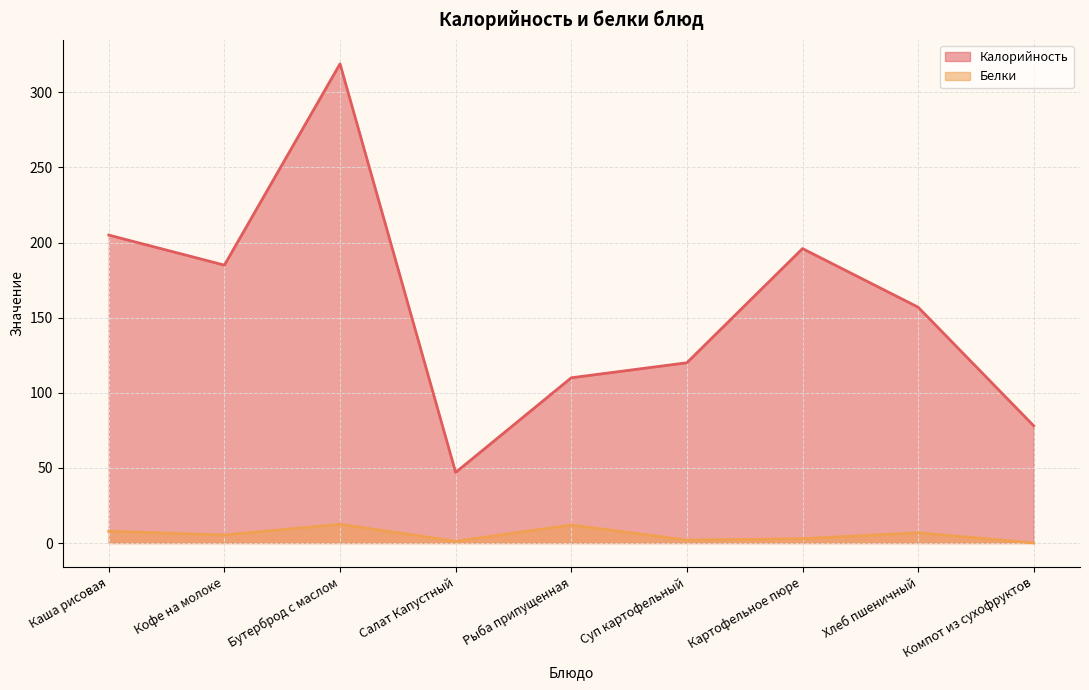

Which series has the widest spread of values?

Калорийность